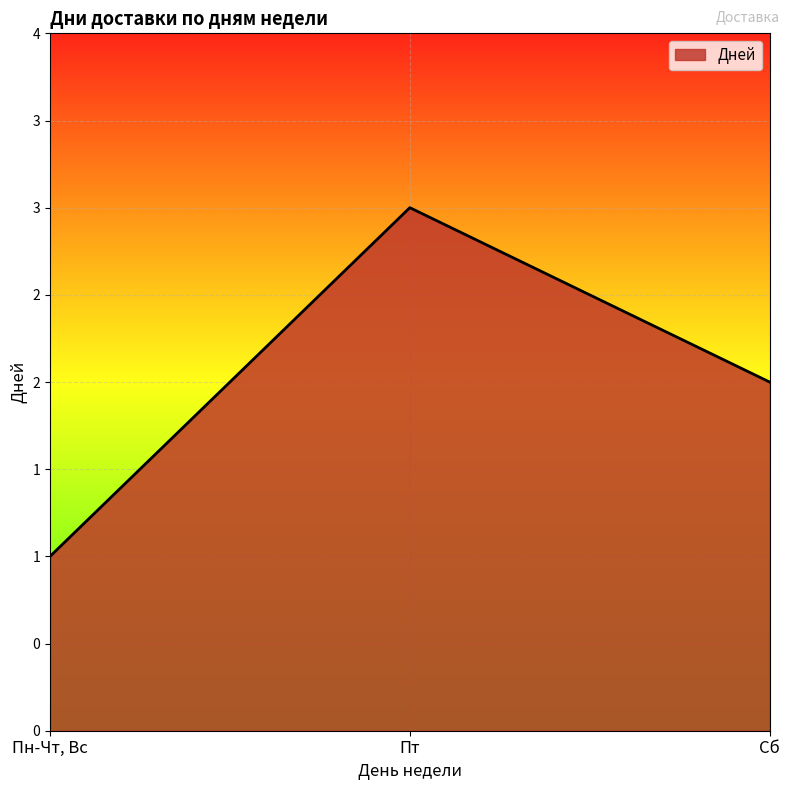

Is this an area chart (filled region under the line)?

Yes